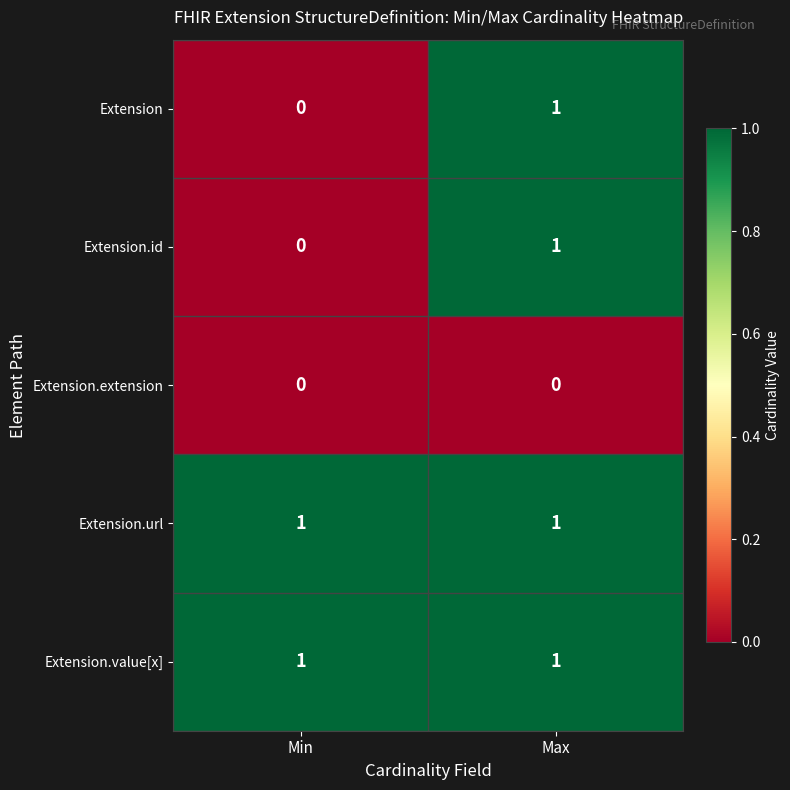

Is it true that Extension.id equals 0 at Min?

True